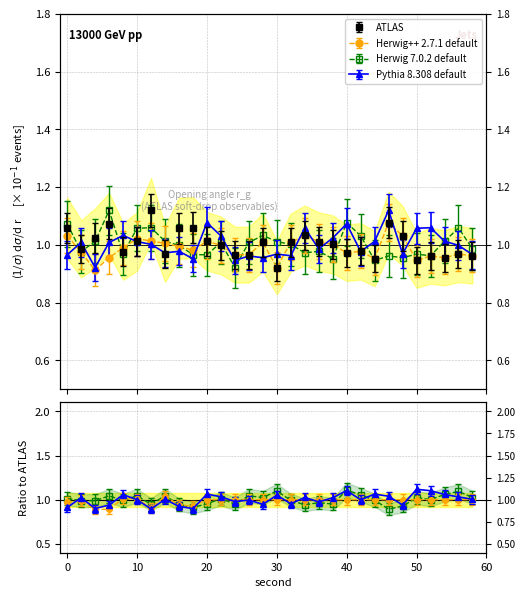

List the series in order of their peak value, highest first.

ATLAS, Herwig 7.0.2 default, Pythia 8.308 default, Herwig++ 2.7.1 default